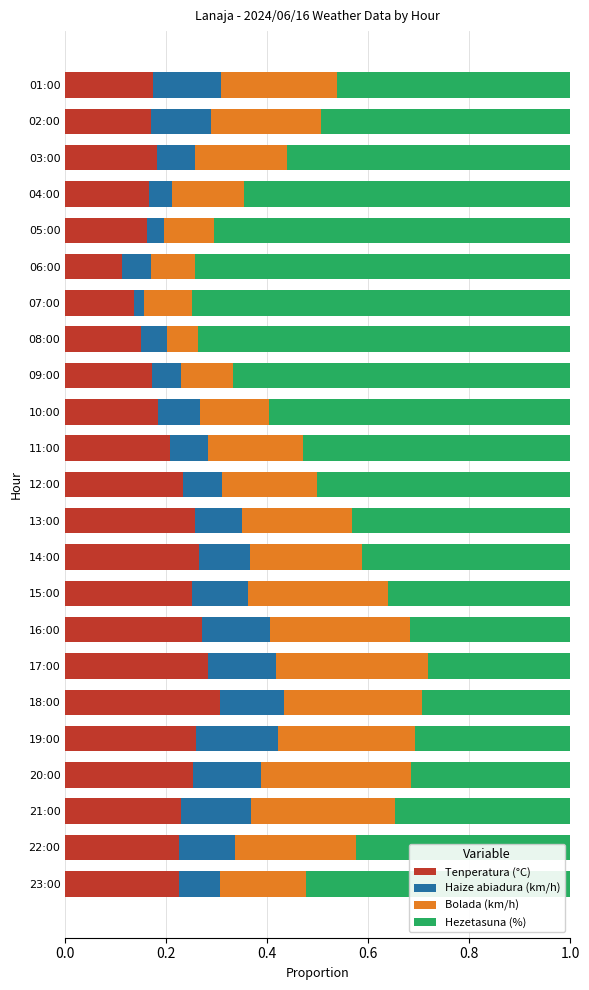

What are all the series names shown in the legend?

Tenperatura (°C), Haize abiadura (km/h), Bolada (km/h), Hezetasuna (%)